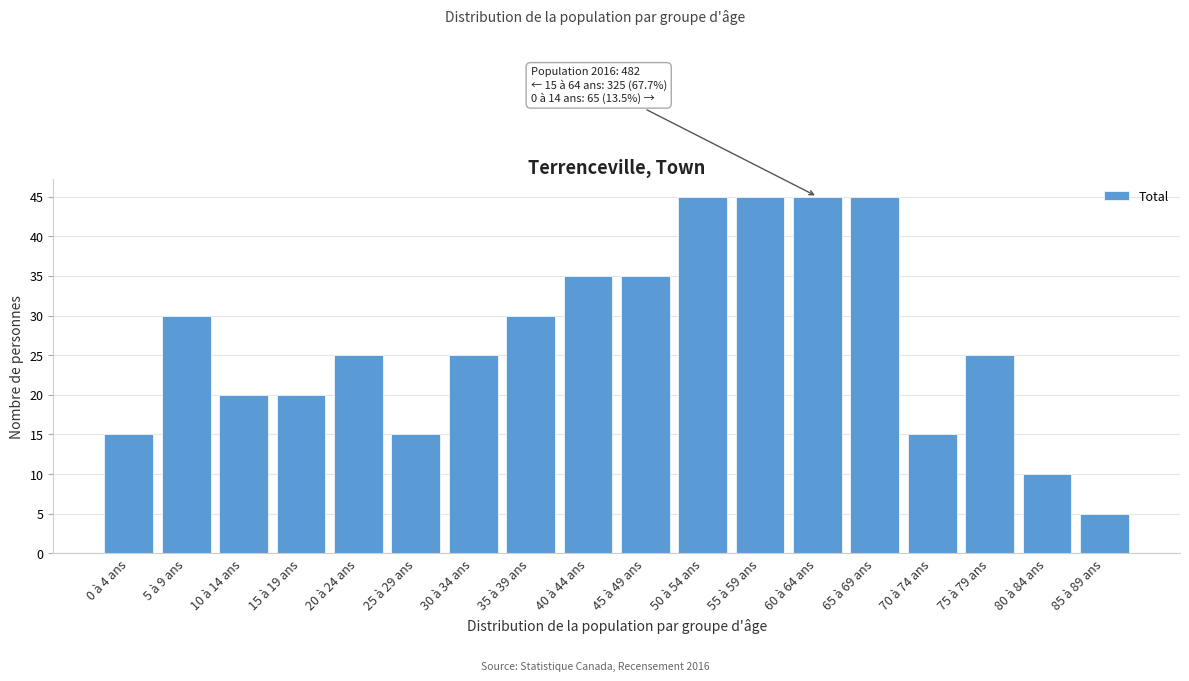

Reading right to left, what are all the values shown in this chart?

5	10	25	15	45	45	45	45	35	35	30	25	15	25	20	20	30	15